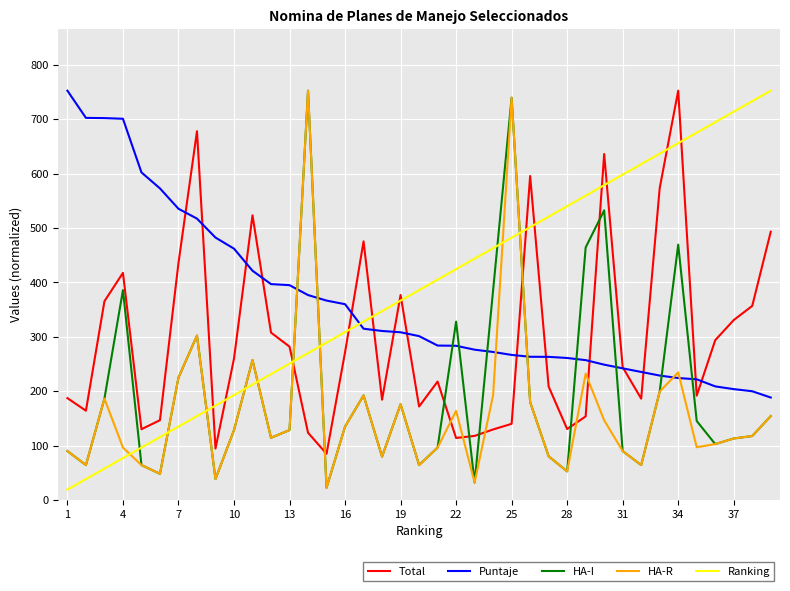

What is the greatest value displayed?

752.5